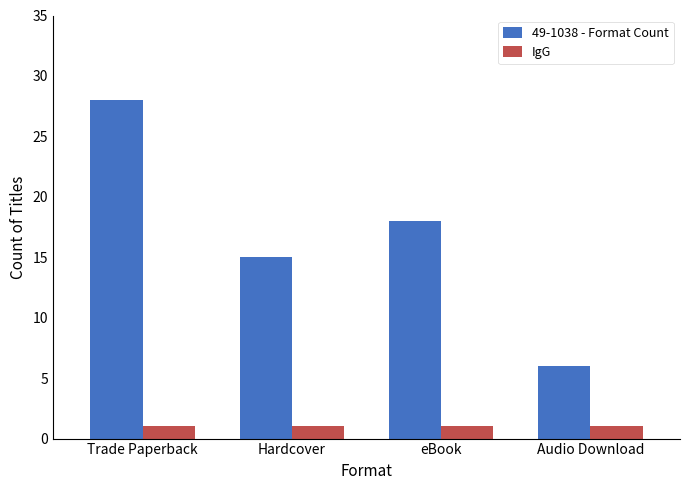

What is the sum of the IgG values at Hardcover and eBook?

2